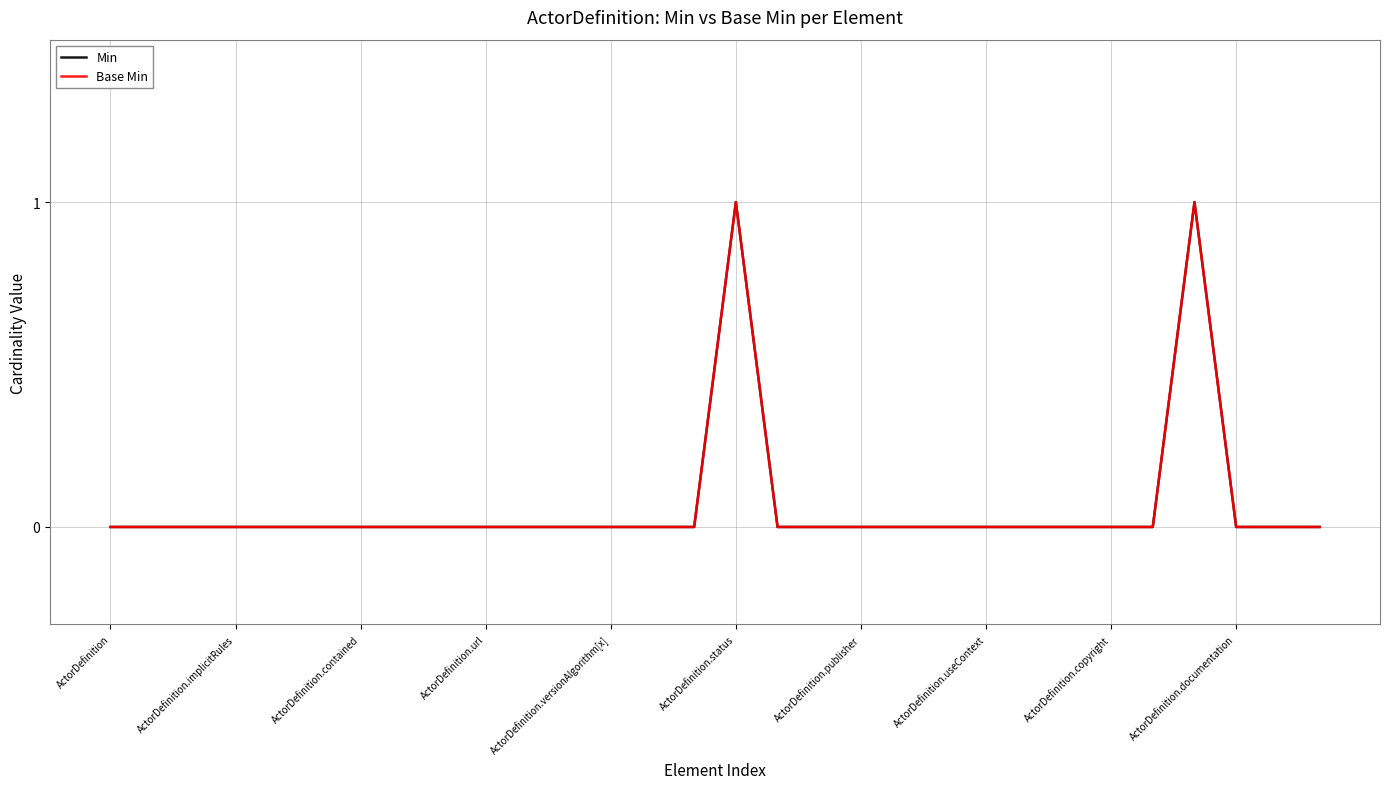

What is the label of the 5th point from the left?

ActorDefinition.versionAlgorithm[x]